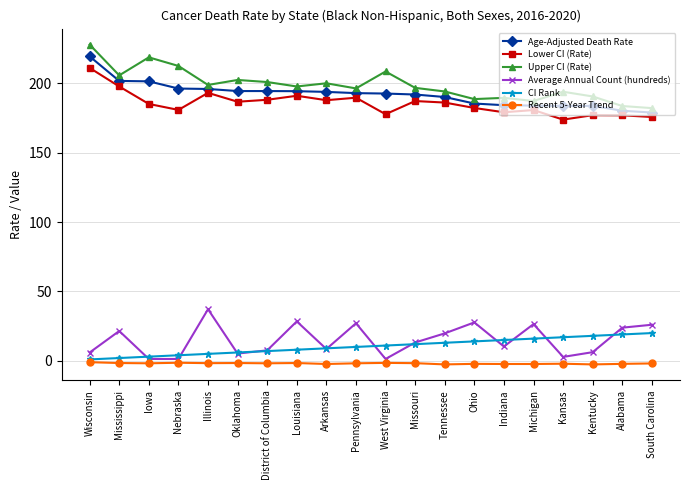

What is the approximate value of Recent 5-Year Trend at Louisiana?

-1.6